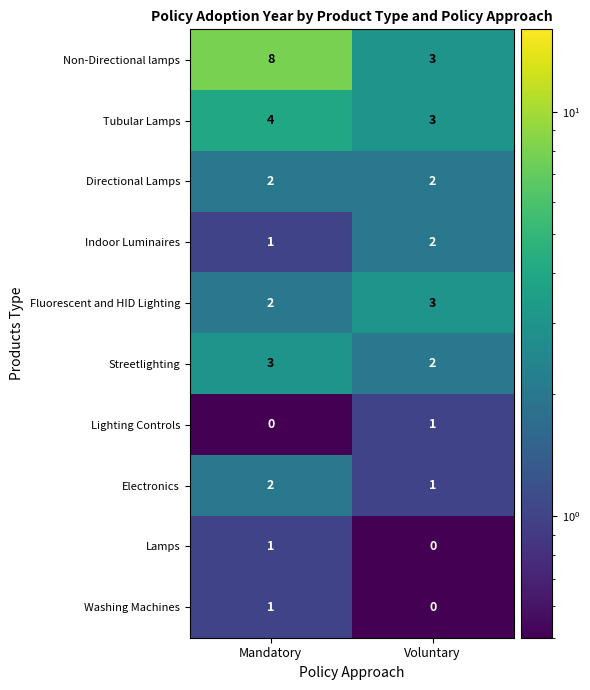

Which series has the widest spread of values?

Non-Directional lamps